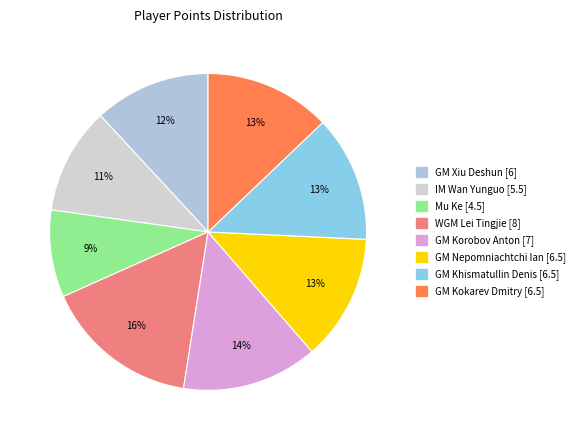

The GM Khismatullin Denis slice represents 13% of the pie. True or false?

True